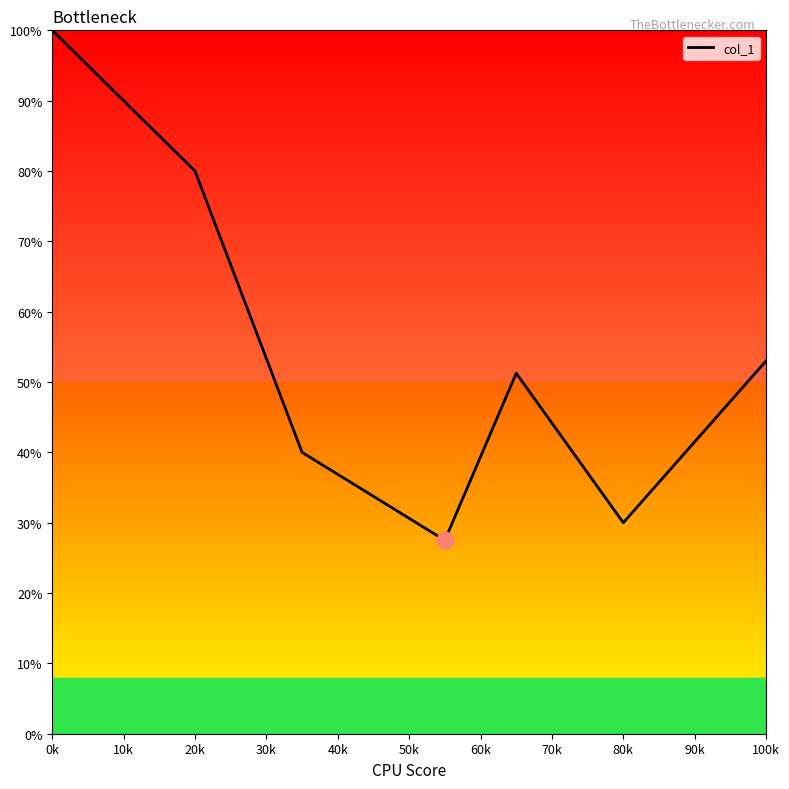

What is the maximum value shown in the chart?

100.0